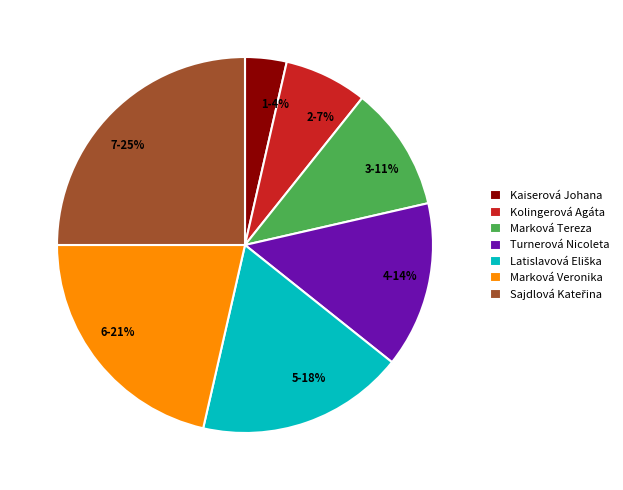

To the nearest percent, what is the average slice percentage?

14%